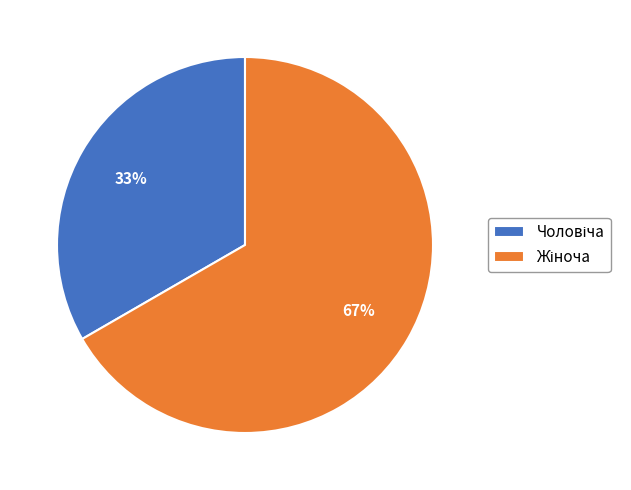

Is there any slice that represents more than half of the pie?

Yes